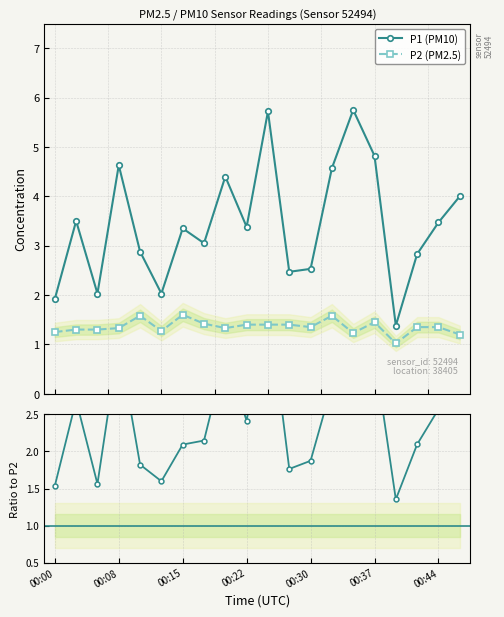

What is the sum of all P2 (PM2.5) values?

27.1